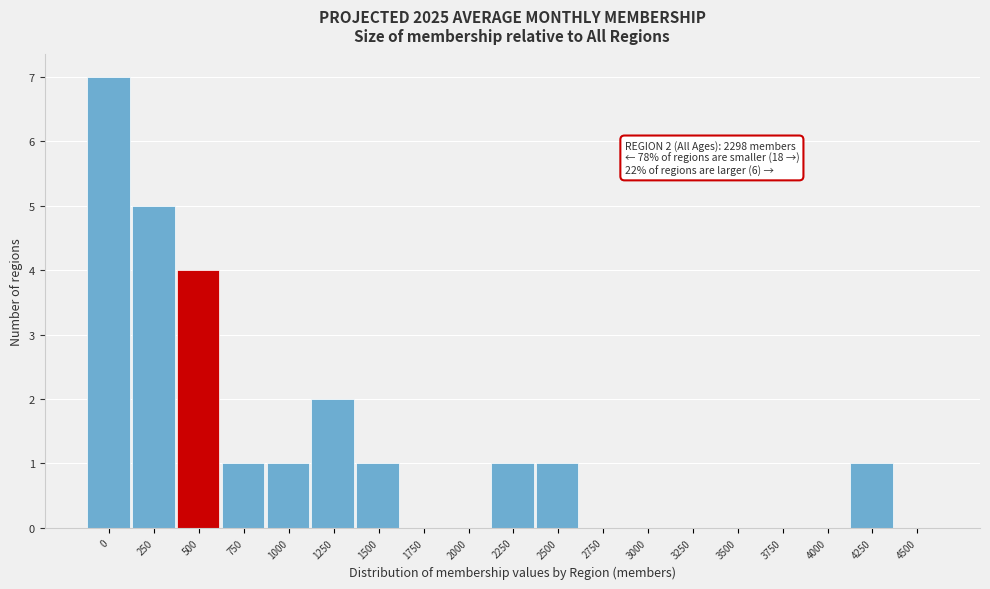

Reading left to right, transcribe all the data shown in this chart.

0=7	250=5	500=4	750=1	1000=1	1250=2	1500=1	1750=0	2000=0	2250=1	2500=1	2750=0	3000=0	3250=0	3500=0	3750=0	4000=0	4250=1	4500=0